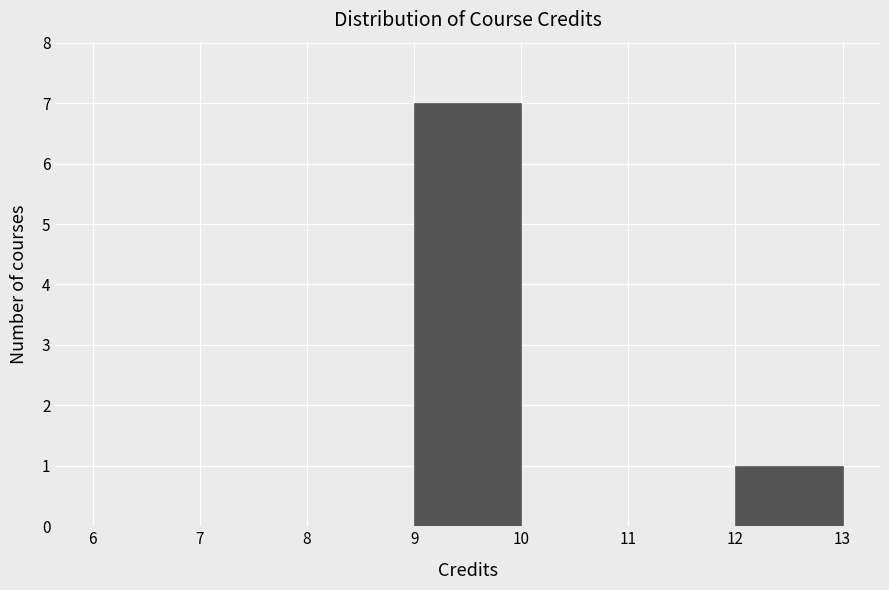

Over which range of the x-axis is the bar tallest?

9 to 10